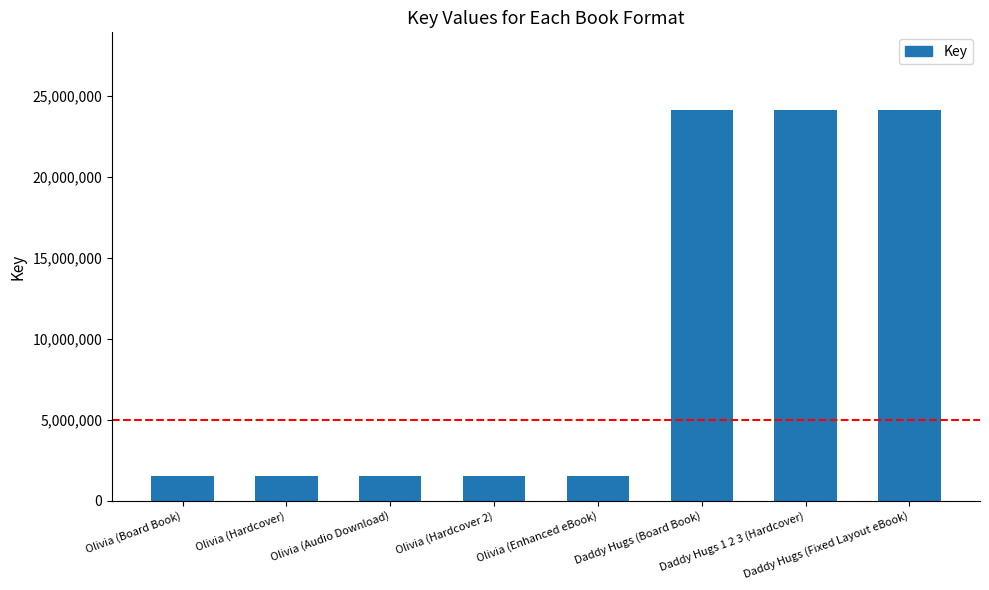

What position from the right is Olivia (Hardcover)?

7